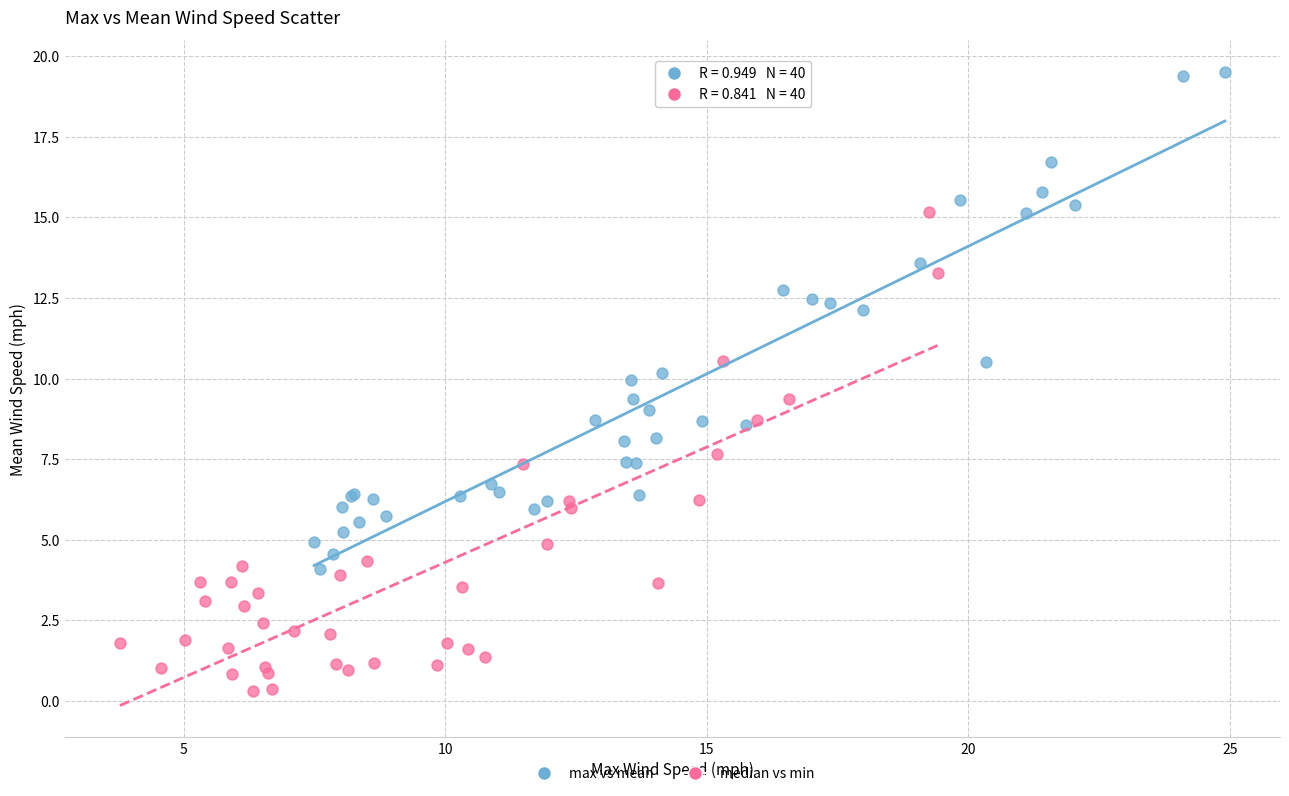

Which series reaches the maximum Y coordinate?

max vs mean